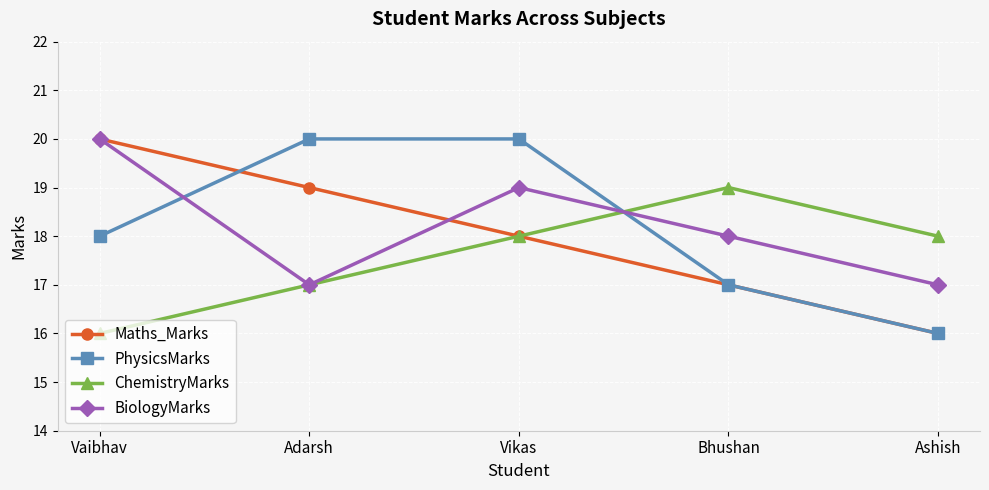

At which category is the sum across all series the highest?

Vikas